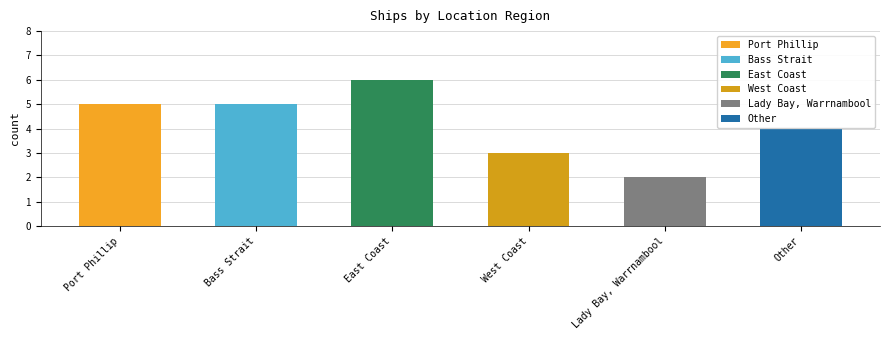

Rank the categories by value from highest to lowest.

East Coast, Port Phillip, Bass Strait, Other, West Coast, Lady Bay, Warrnambool